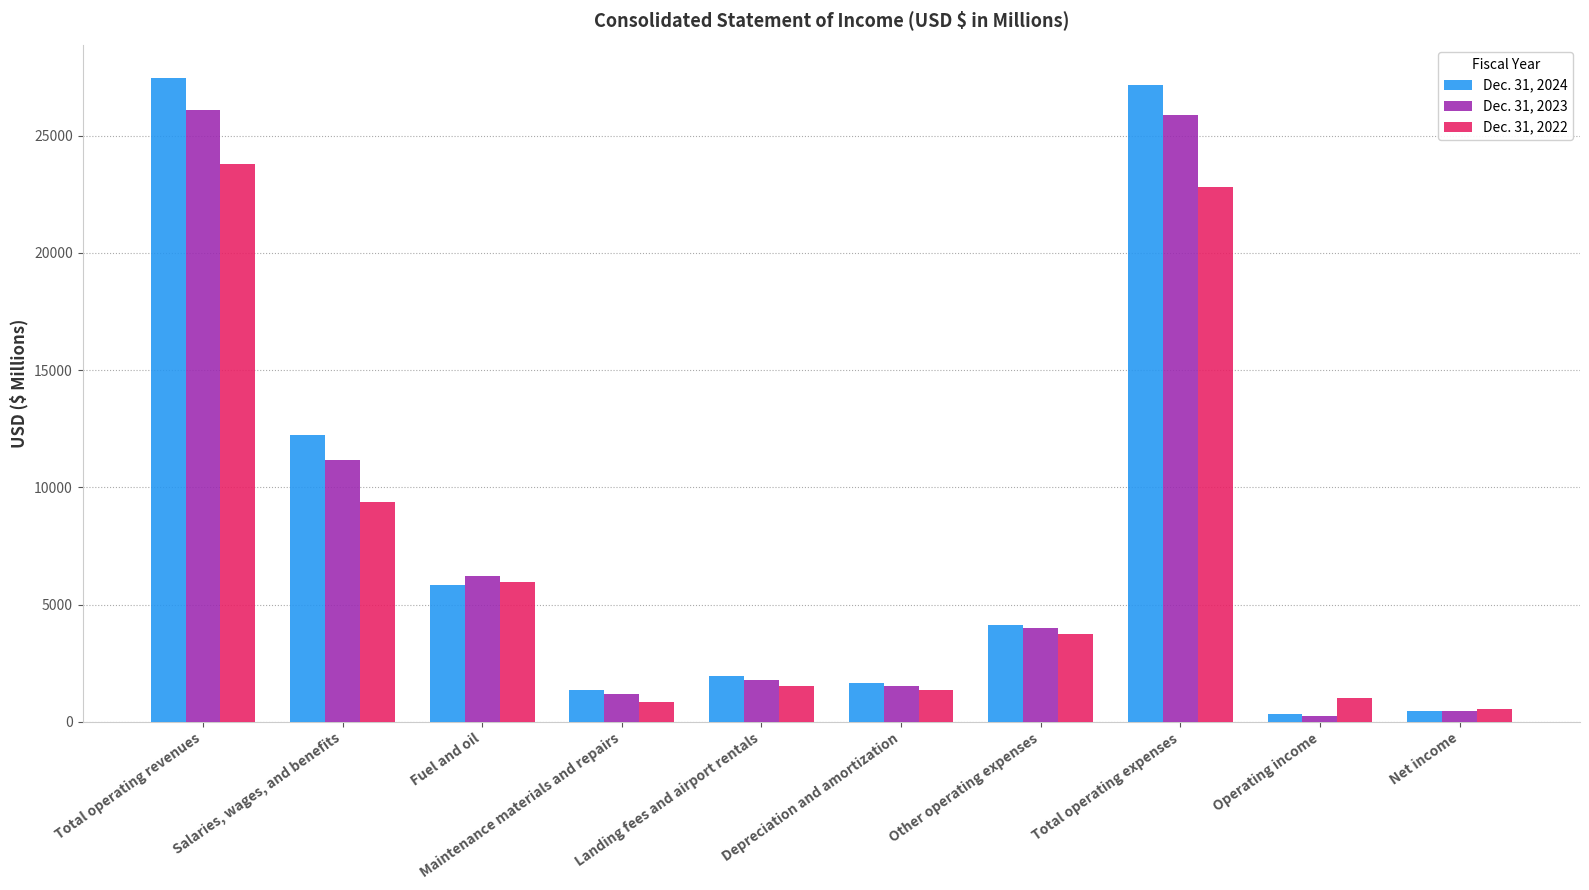

What is the label of the 9th bar from the right?

Salaries, wages, and benefits